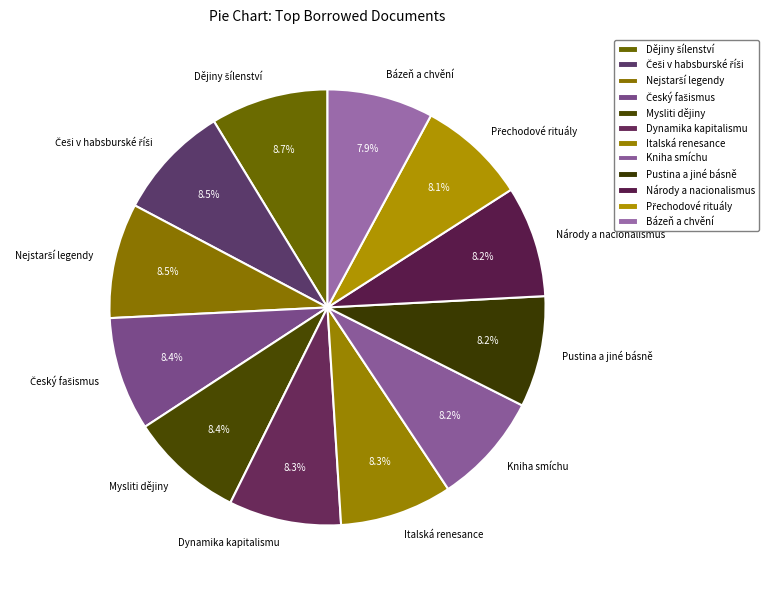

How much of the chart is everything except Pustina a jiné básně?

91.8%